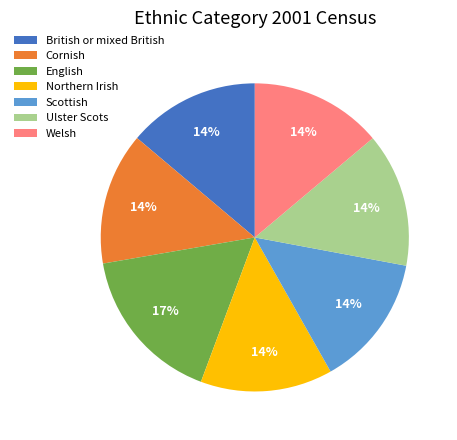

How many segments does this pie chart have?

7